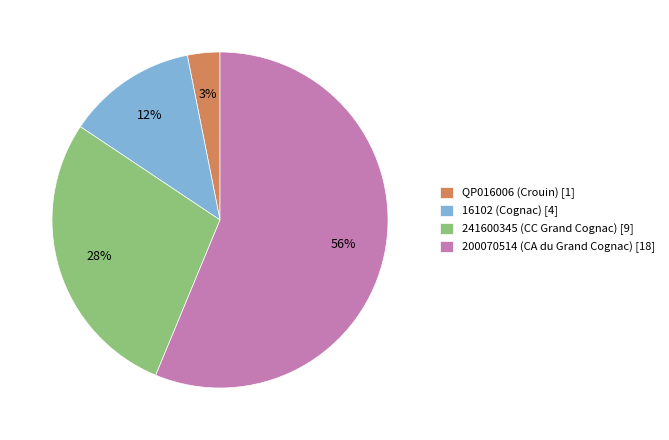

Which category has the biggest portion of the pie?

200070514 (CA du Grand Cognac)